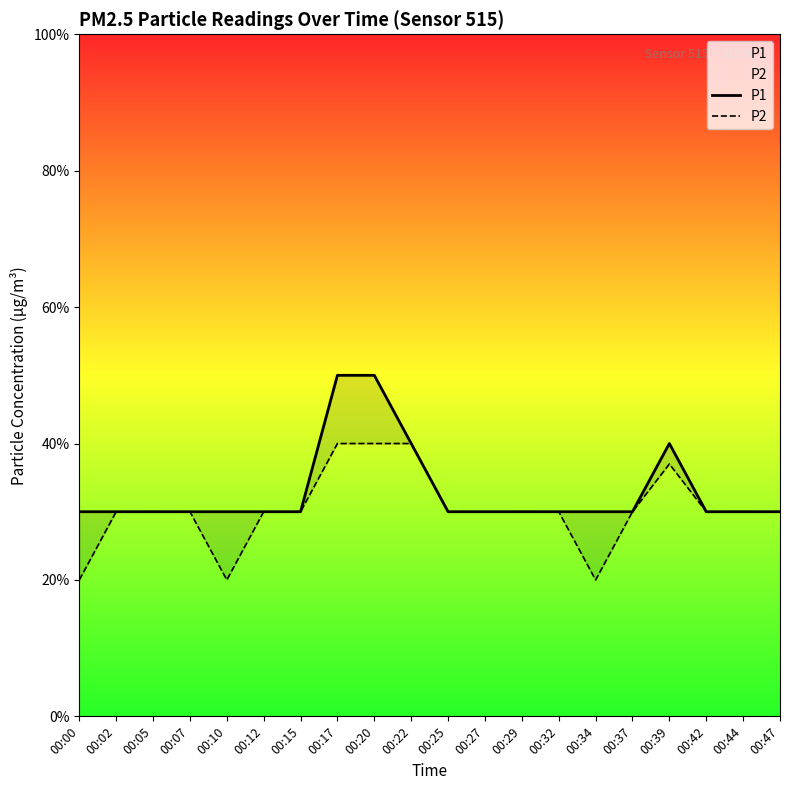

Where is the first local maximum for P1?

00:39